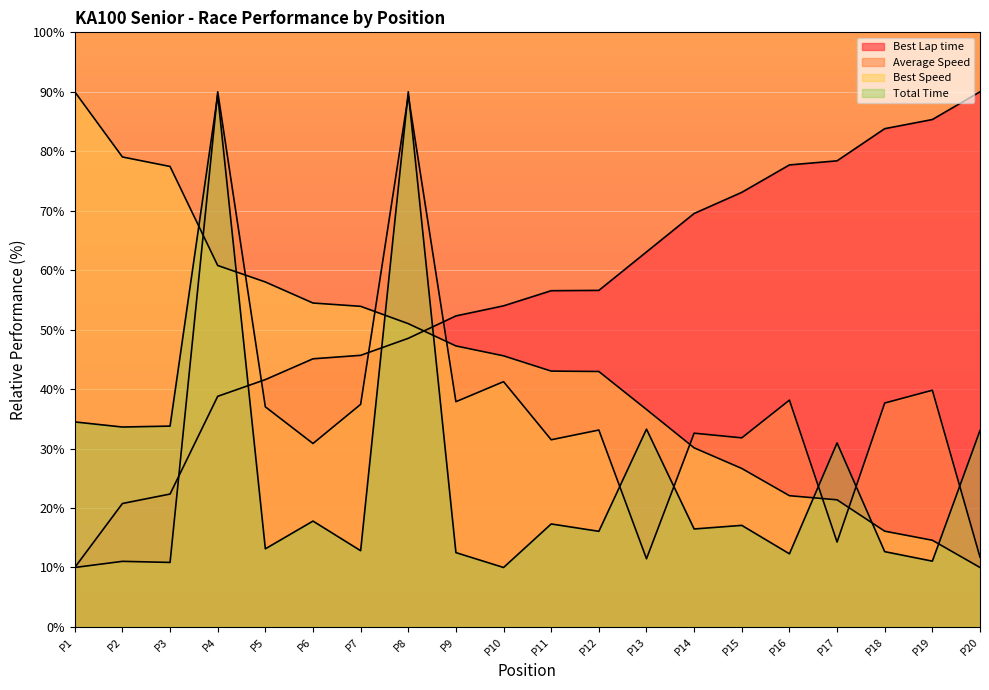

How many data points in Average Speed are above 33?

10